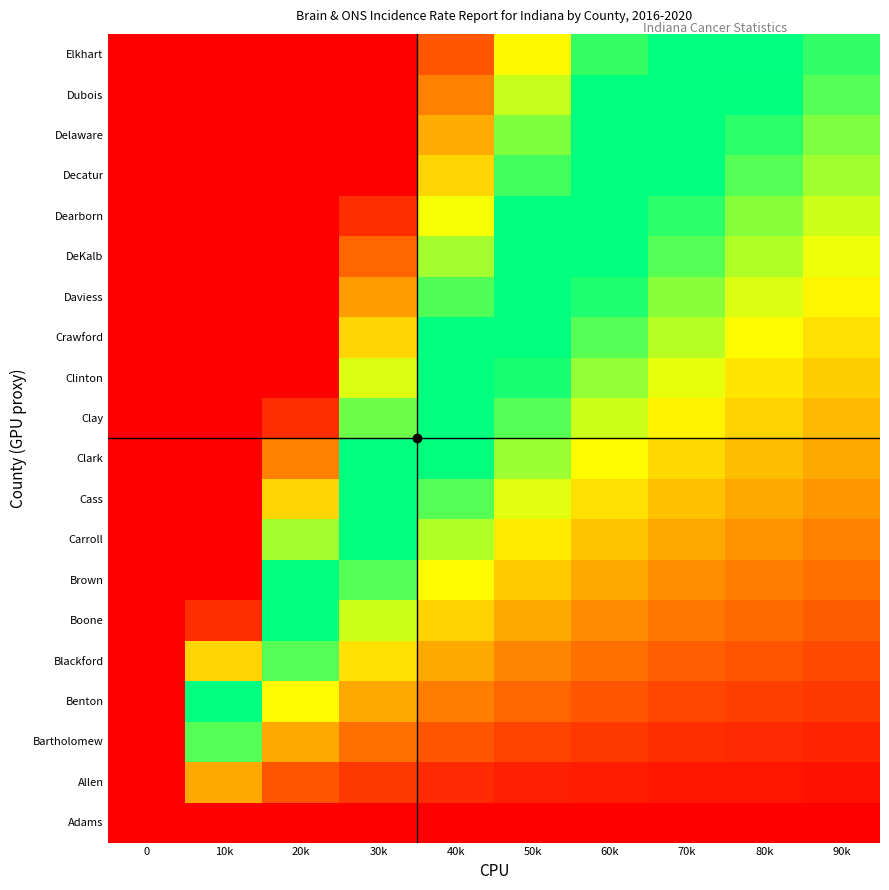

How many categories are shown in the chart?

10